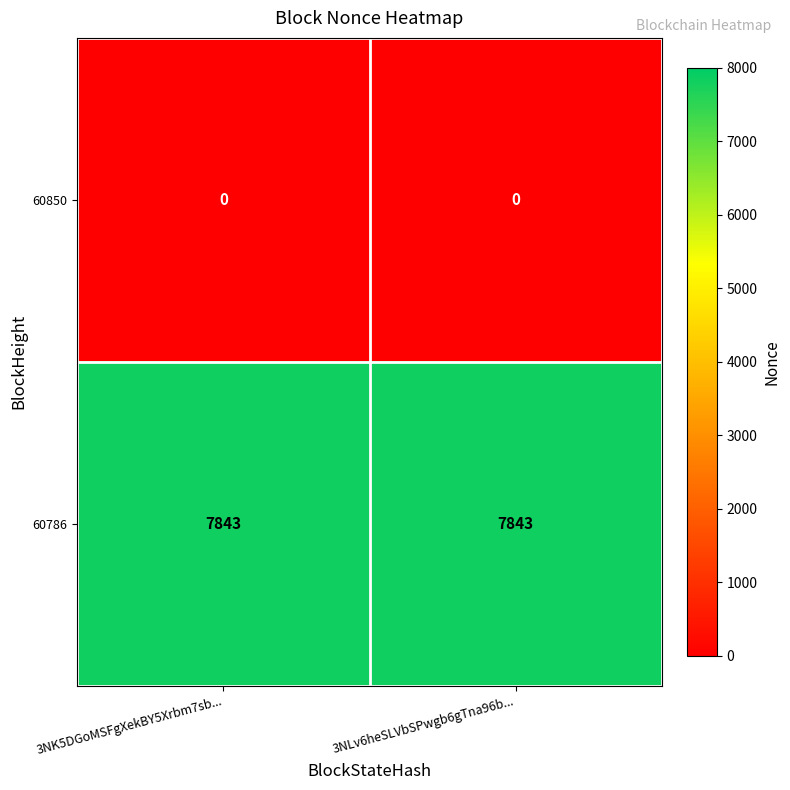

The value of 60786 at 3NLv6heSLVbSPwgb6gTna96b... is 7843. True or false?

True